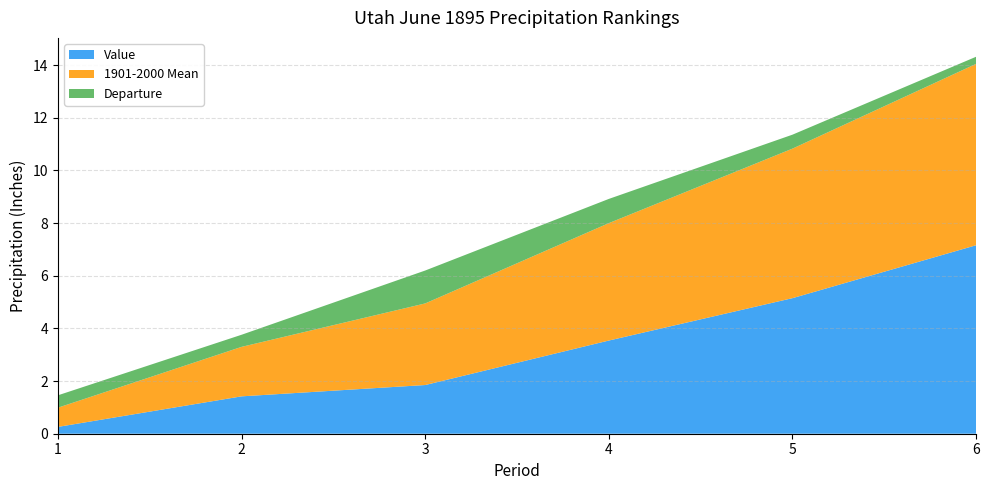

Reading left to right, extract all data points from this chart.

Value: 1=0.3	2=1.4	3=1.9	4=3.5	5=5.2	6=7.2
1901-2000 Mean: 1=0.7	2=1.9	3=3.1	4=4.5	5=5.7	6=6.9
Departure: 1=0.5	2=0.5	3=1.2	4=0.9	5=0.5	6=0.3